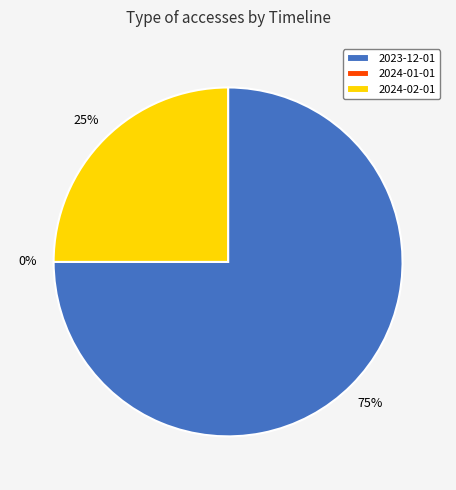

How many slices are in this pie chart?

3